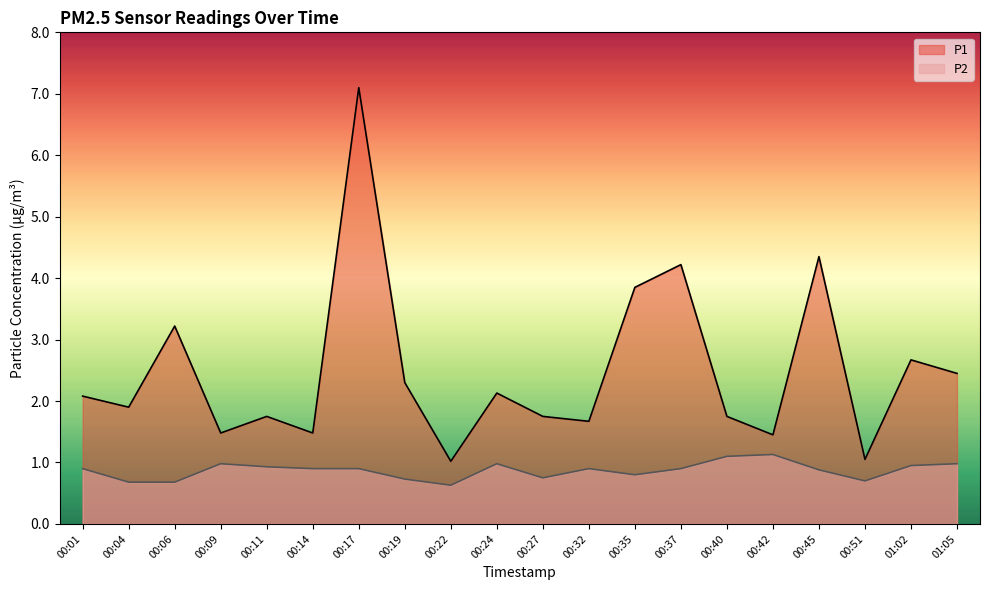

What is the highest value of the P1 series?

7.1